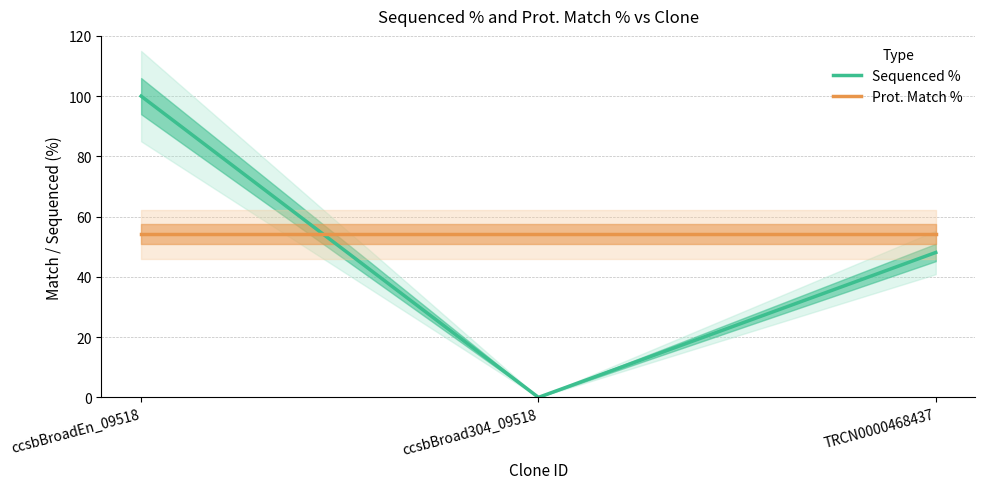

What is the sum of all Sequenced % values?

148.1